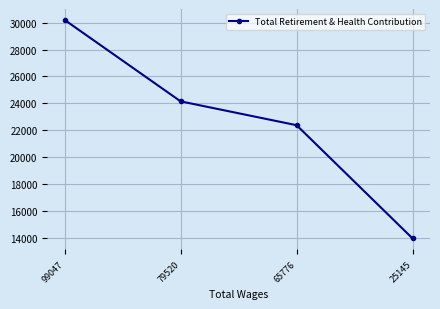

At which category does the chart reach its minimum across all series?

25145